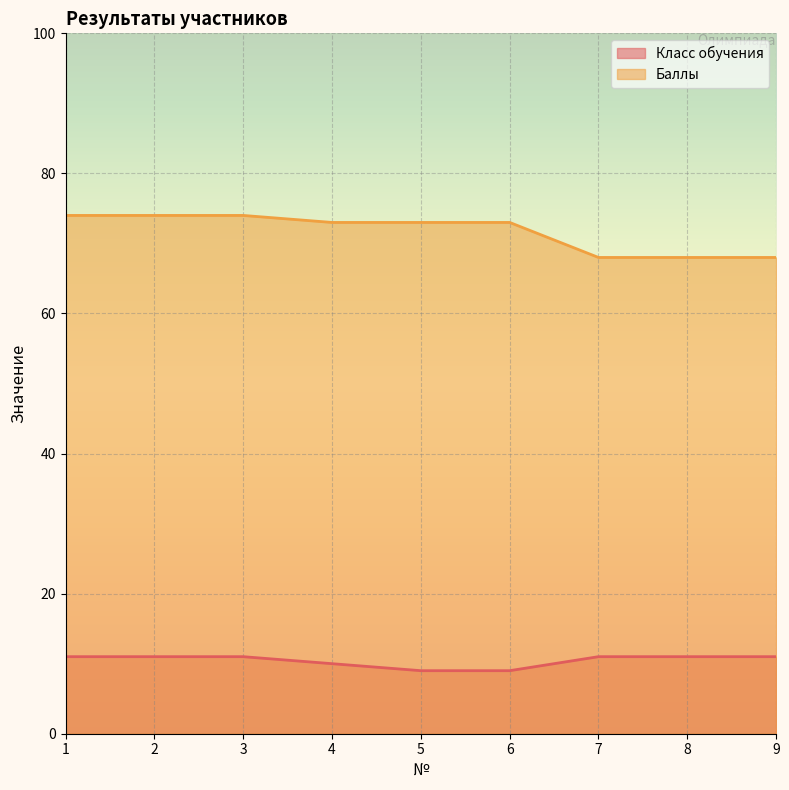

Rank the series at 4 from lowest to highest value.

Класс обучения, Баллы